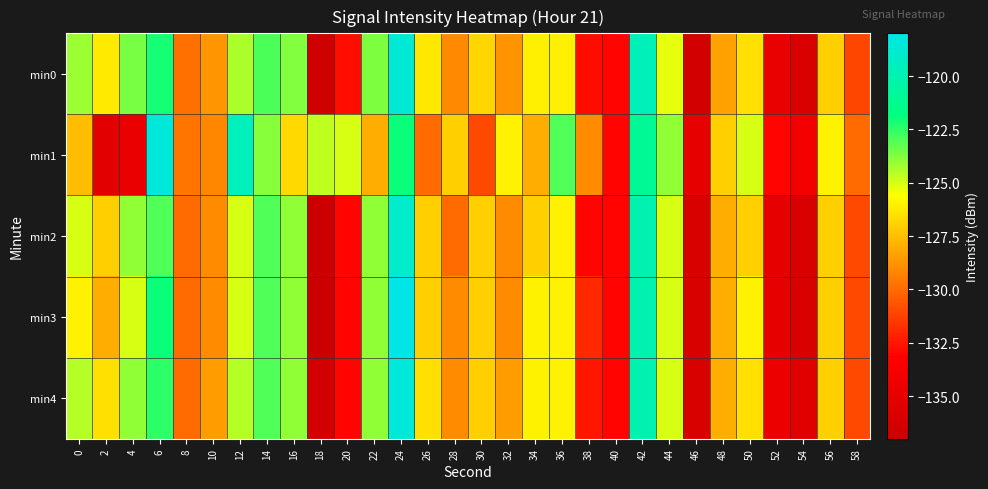

At which category is the sum across all series the highest?

24